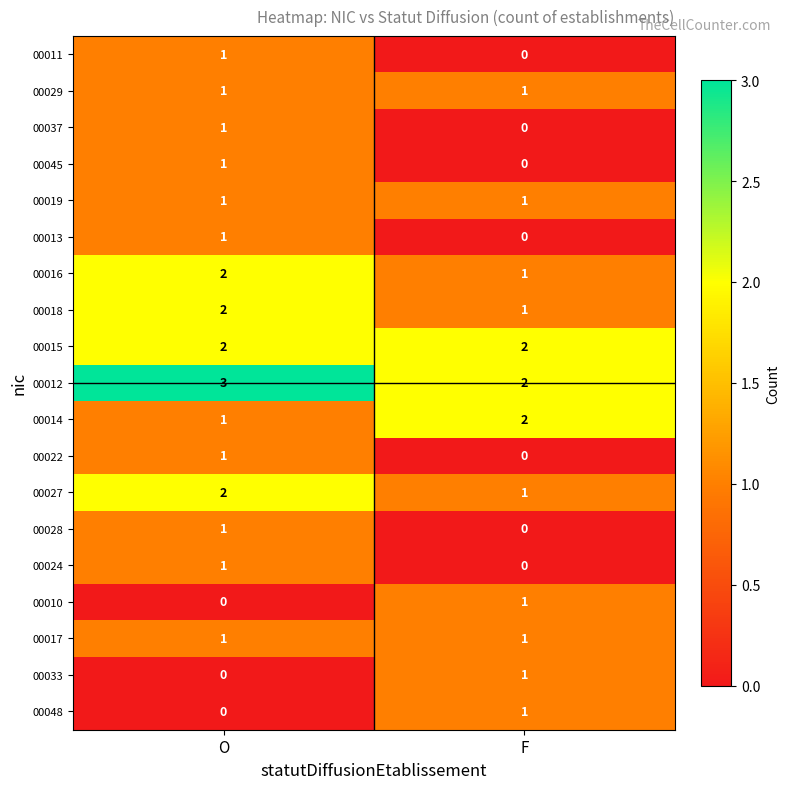

How many distinct data groups are displayed?

19